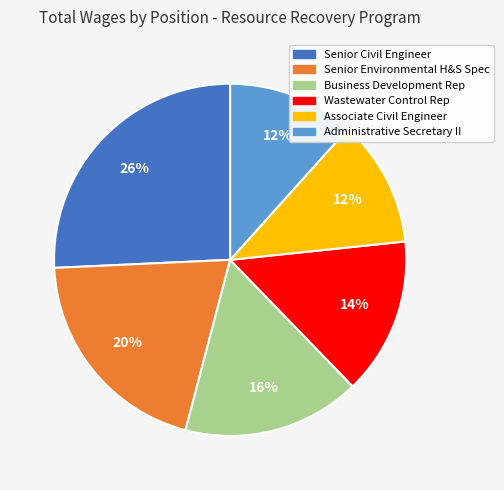

To the nearest percent, what is the average slice percentage?

17%